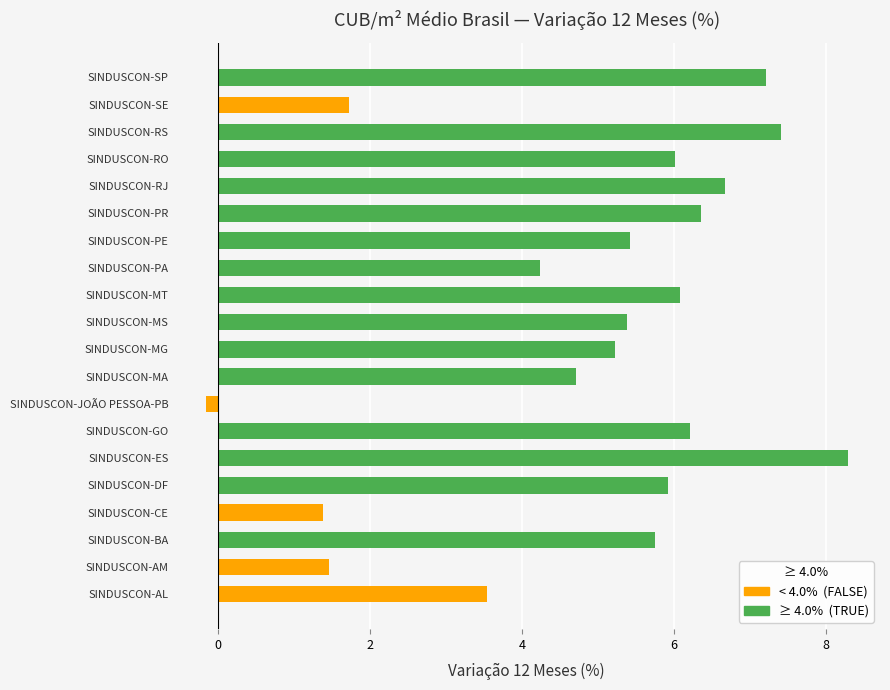

At which category does the chart reach its peak across all series?

SINDUSCON-ES